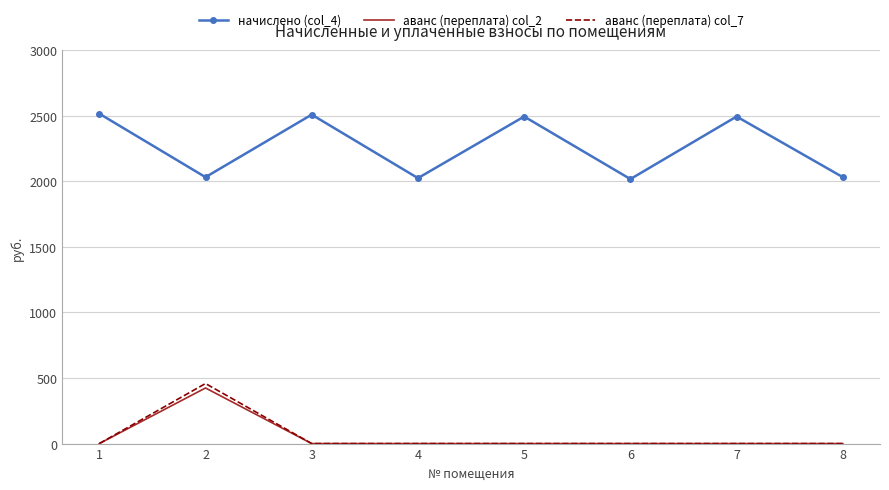

The начислено (col_4) series shows 2821.0 at 8. True or false?

False